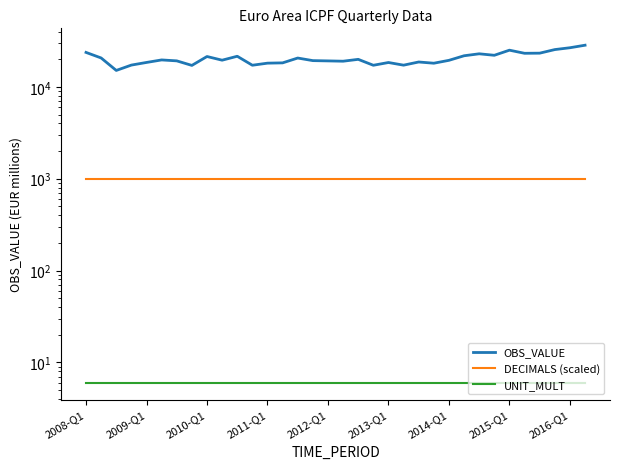

Is this an area chart (filled region under the line)?

No